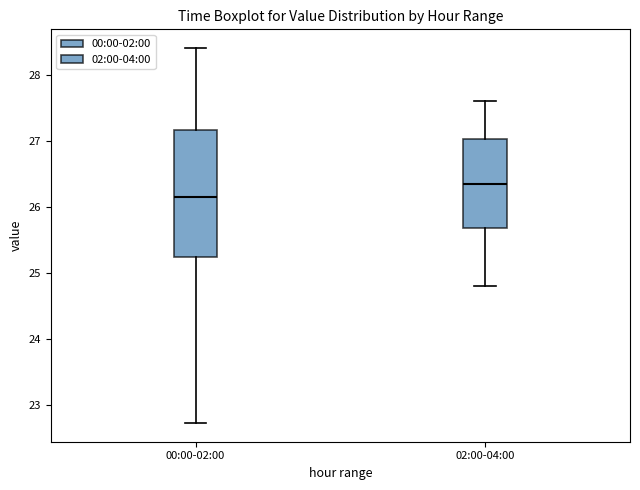

Which box is the tallest, from its lower edge to its upper edge?

00:00-02:00